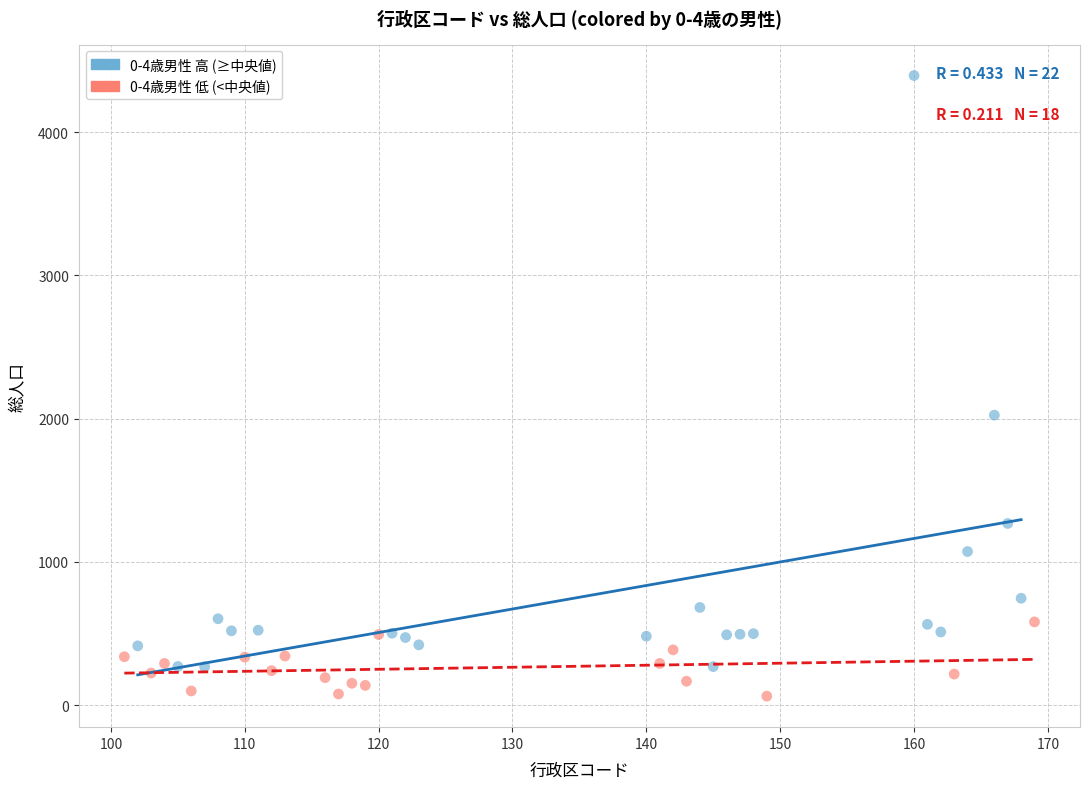

What are all the series names shown in the legend?

0-4歳男性 高 (≥中央値), 0-4歳男性 低 (<中央値)